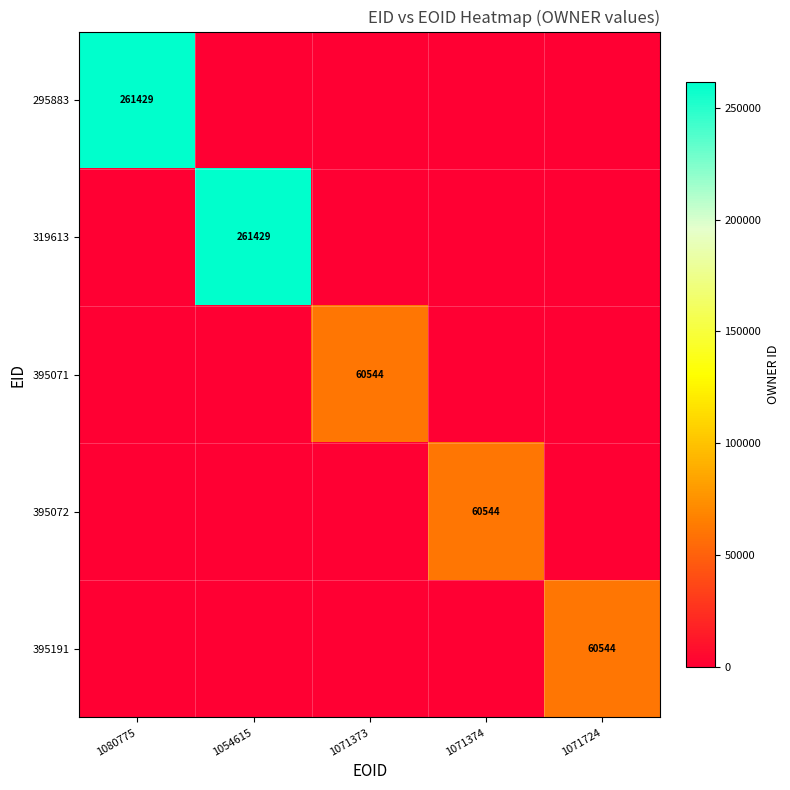

Which has a higher value, 1071374 or 1071373?

1071374